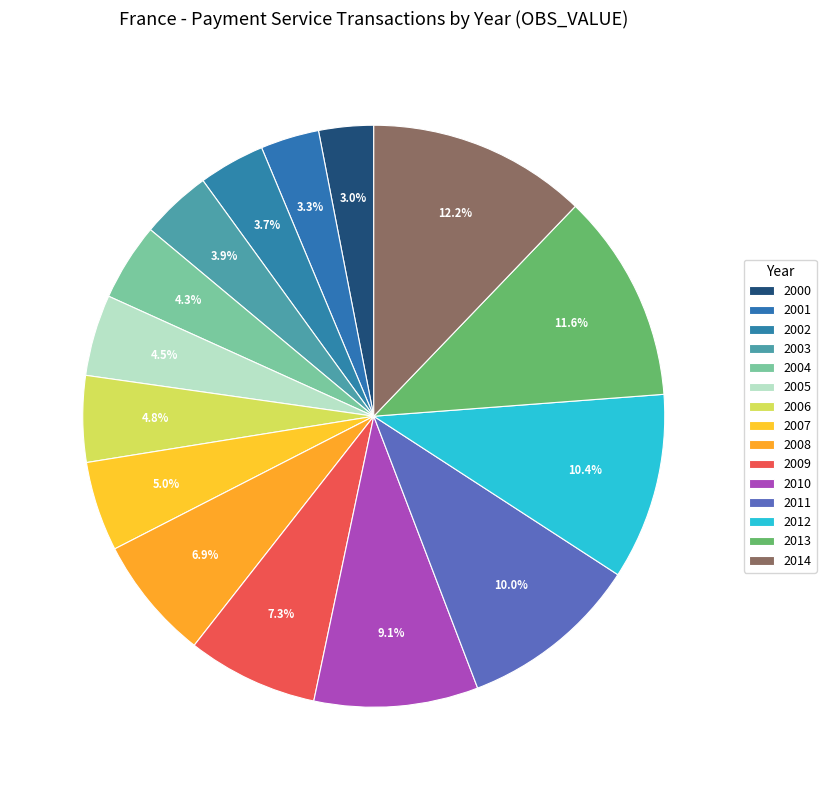

Count the number of slices in the pie.

15